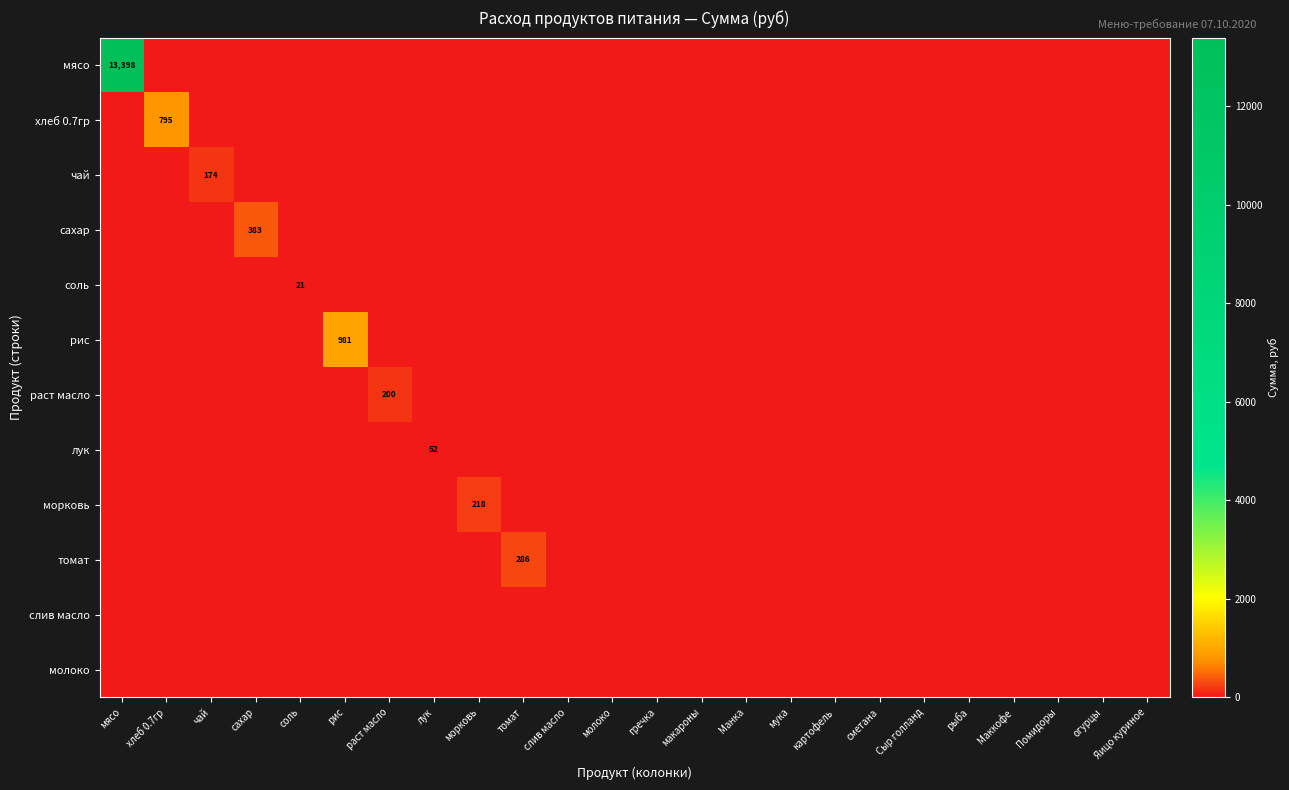

At which label is хлеб 0.7гр closest to 397?

мясо